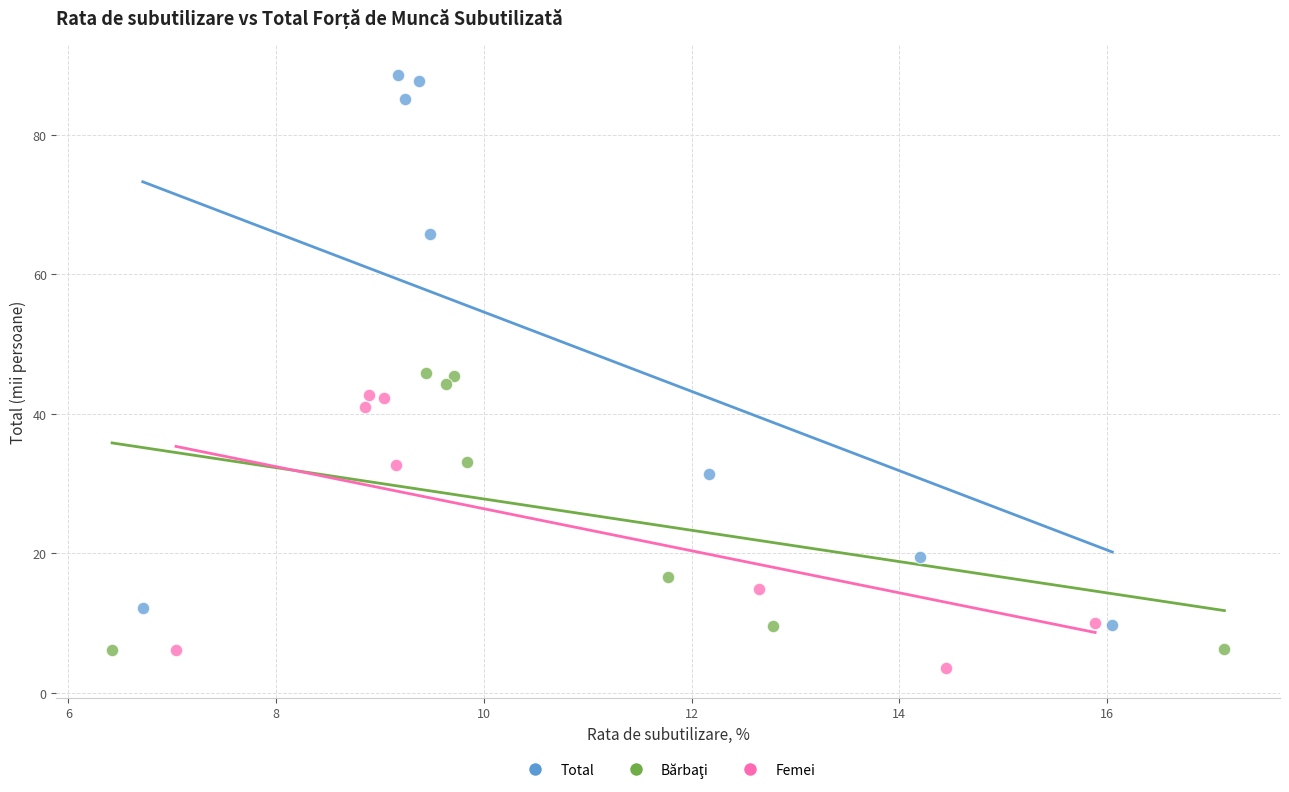

Which series reaches the maximum Y coordinate?

Total